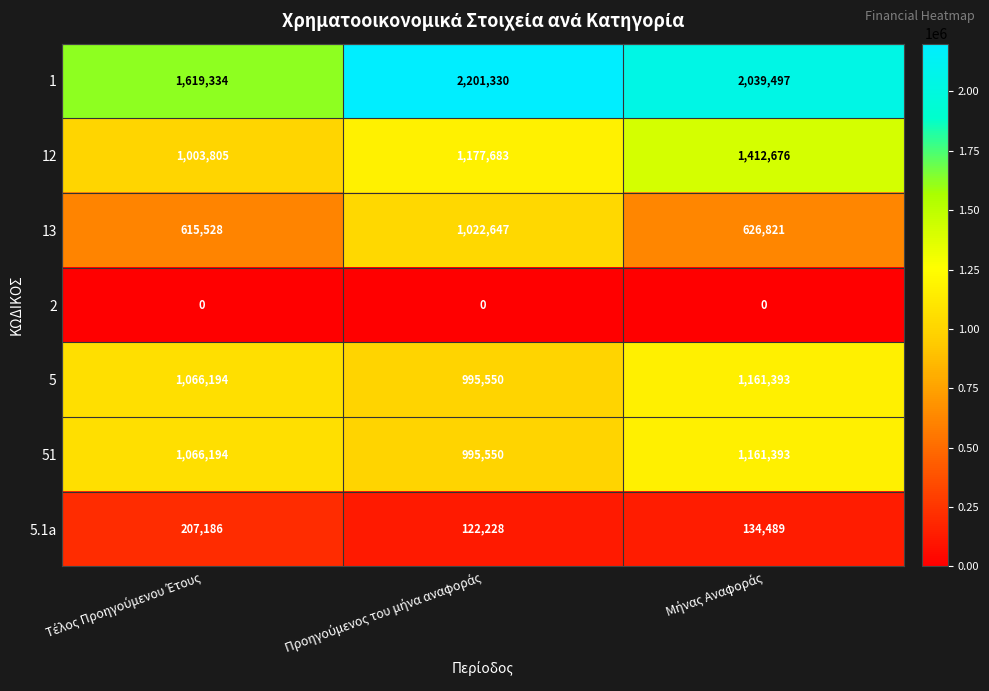

What is the lowest value of the 12 series?

1003805